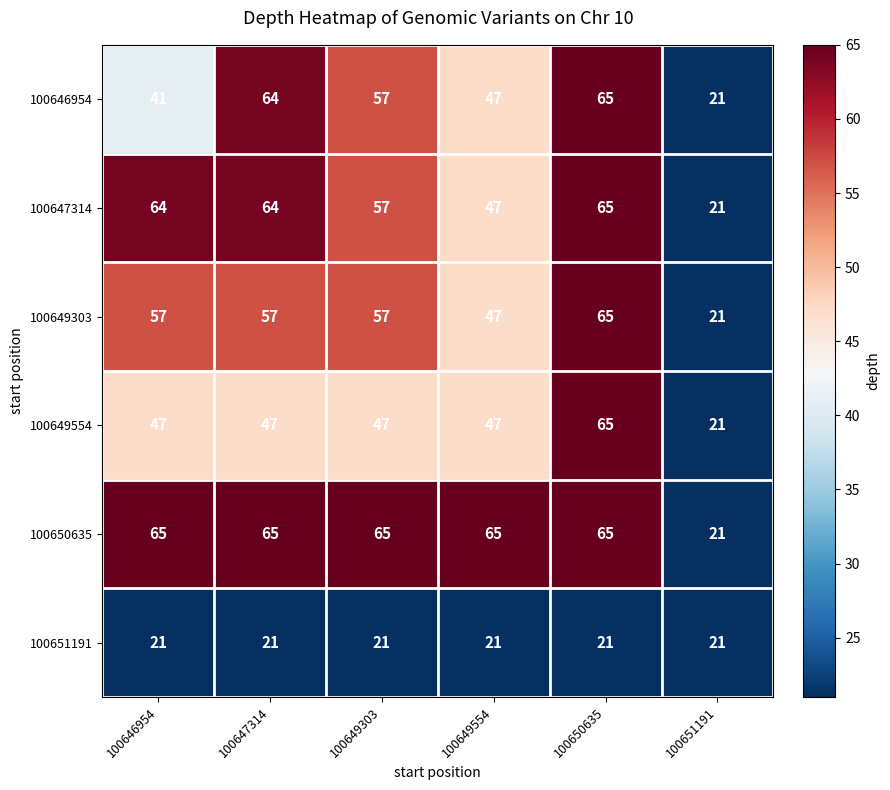

What is the difference between the 100649303 values at 100650635 and 100646954?

8